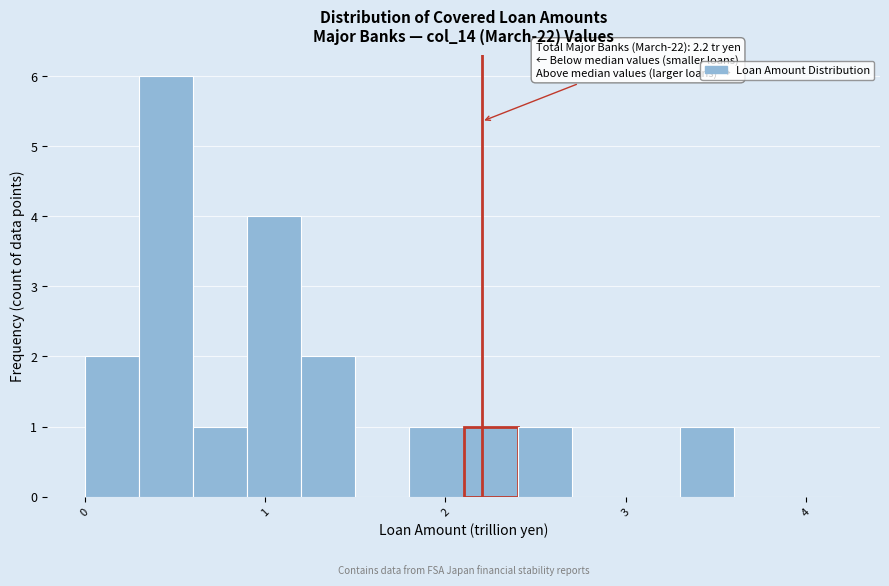

Around what value on the x-axis is the tallest bar? Give the approximate position of its centre, as read against the axis.

0.5